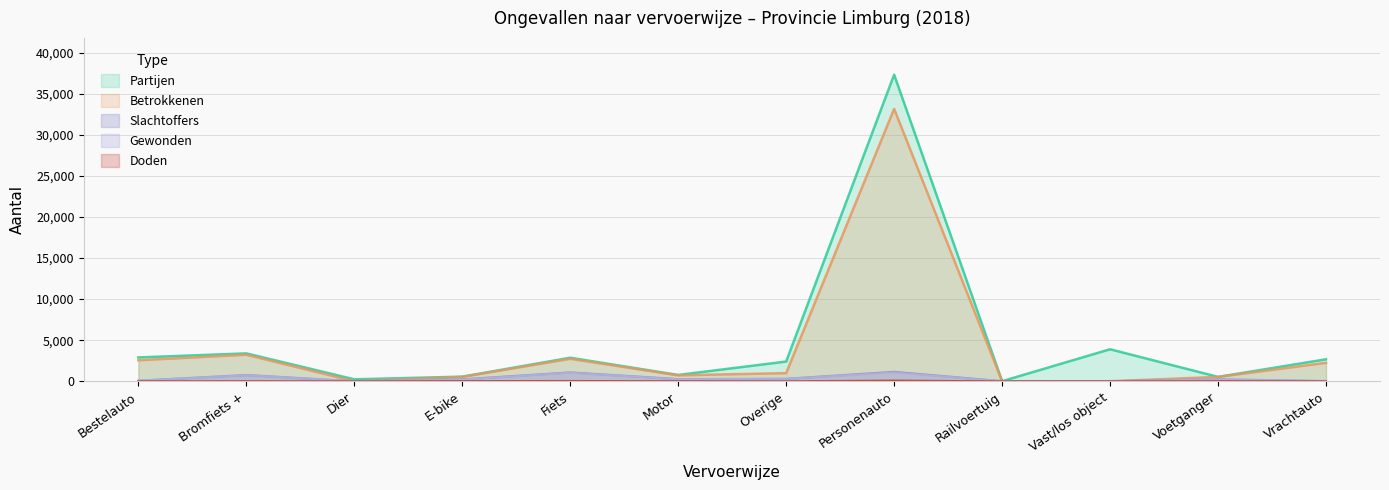

At which category is the sum across all series the highest?

Personenauto